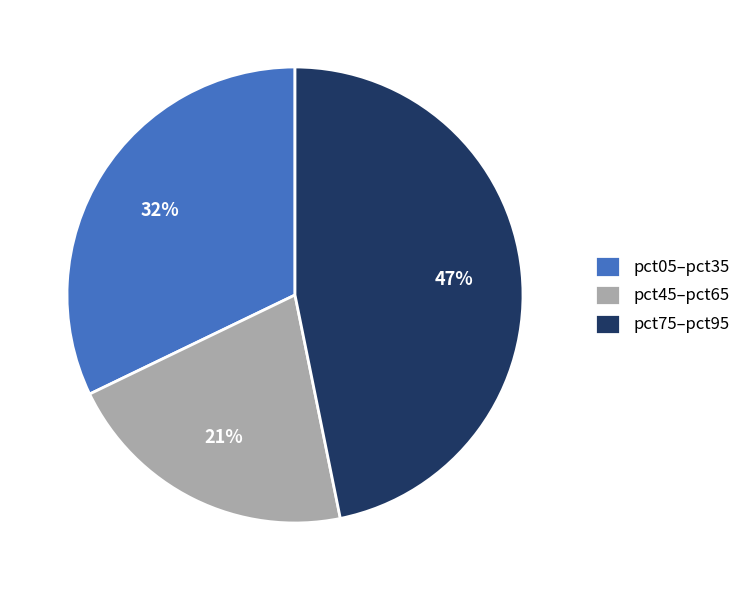

Is there a majority slice in this chart?

No